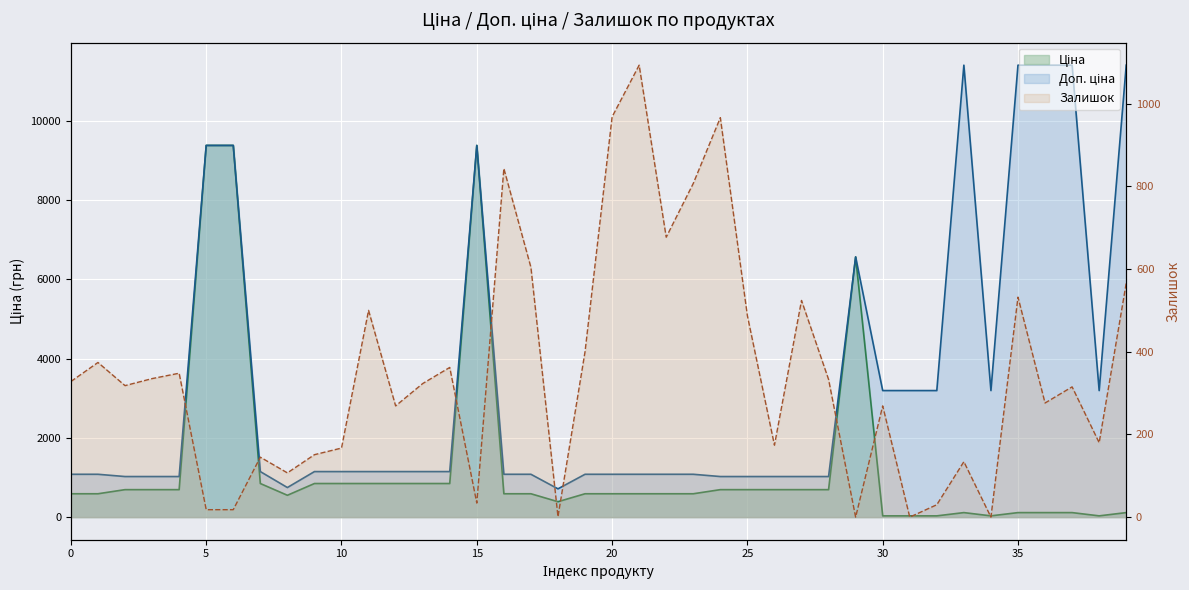

What is the difference between the second highest and second lowest values in the Залишок series?

968.0